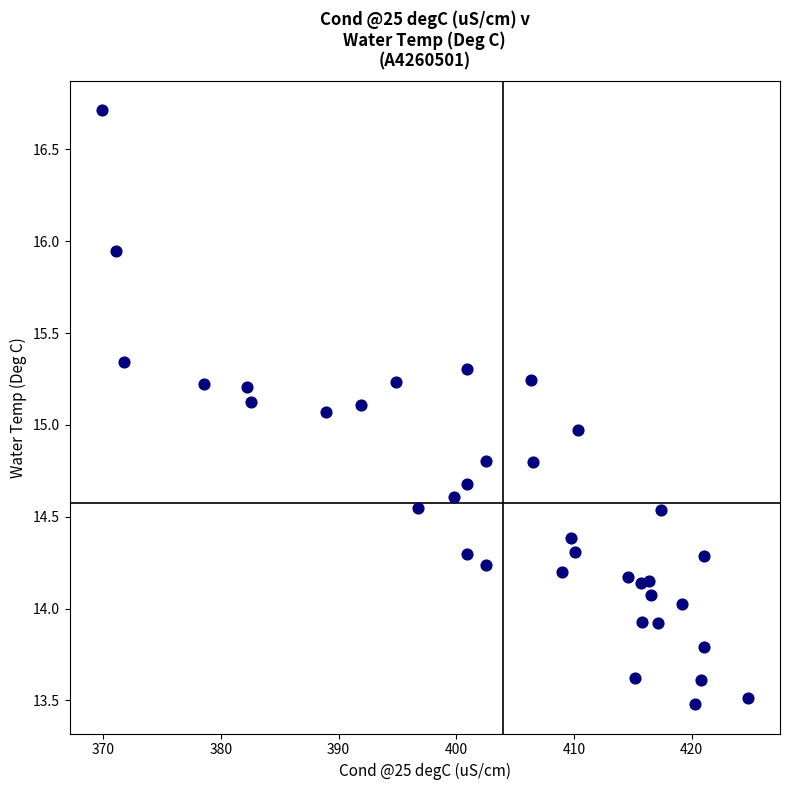

What is the range of Y values (max minus min)?

3.2